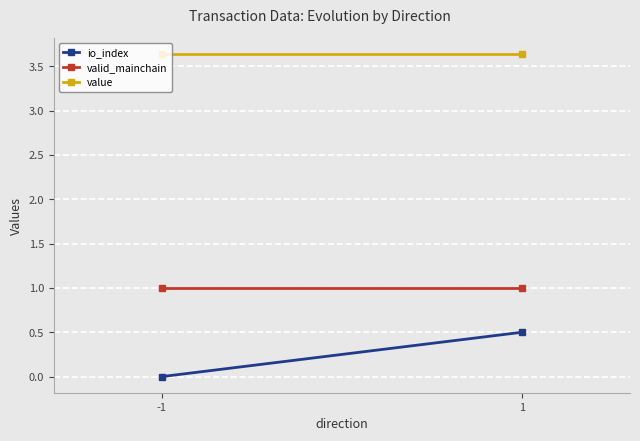

At which category does the chart reach its minimum across all series?

-1